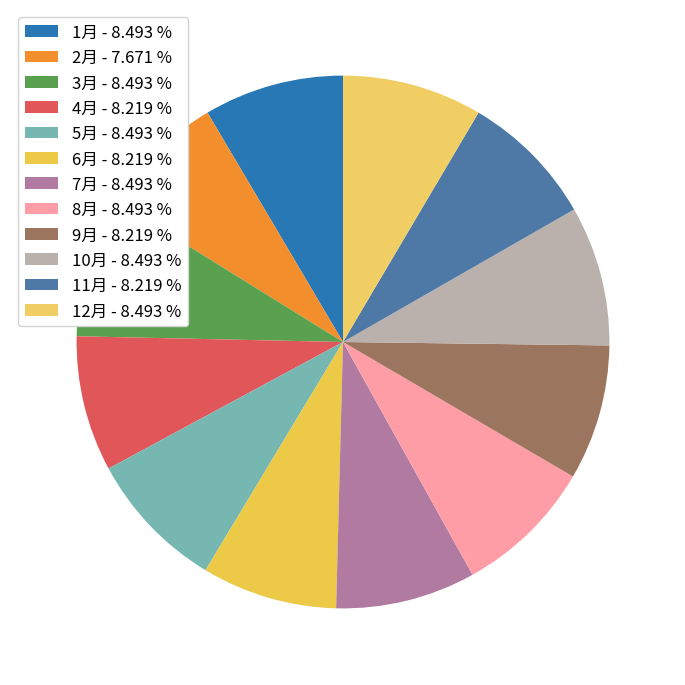

To the nearest percent, what is the difference between the 2月 and 12月 slice percentages?

1%